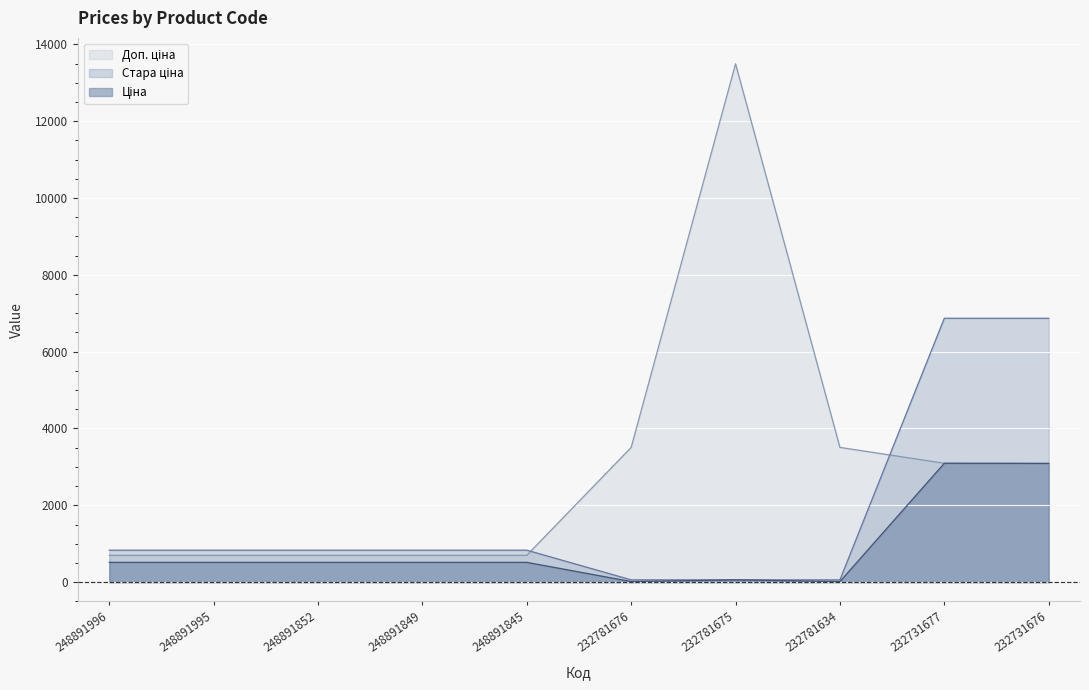

Rank the series at 248891852 from lowest to highest value.

Ціна, Доп. ціна, Стара ціна